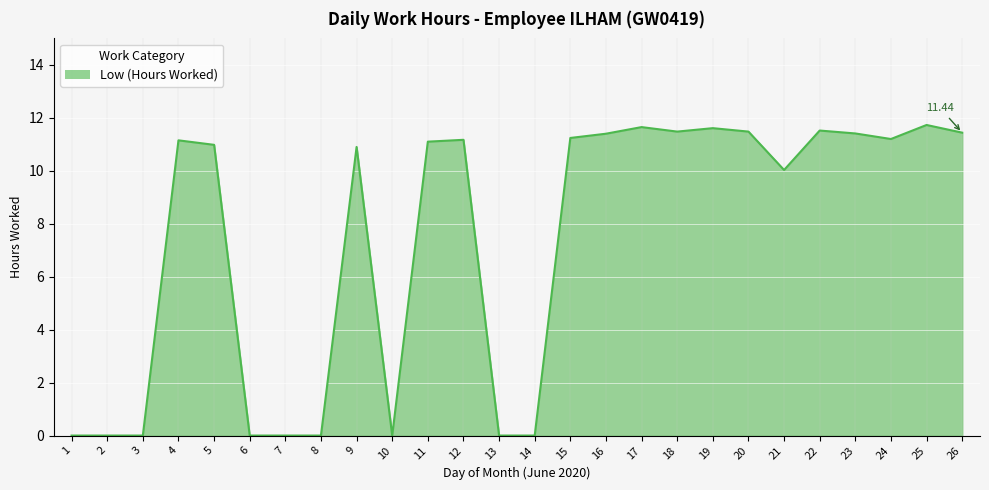

What is the difference between the maximum and minimum values?

11.7